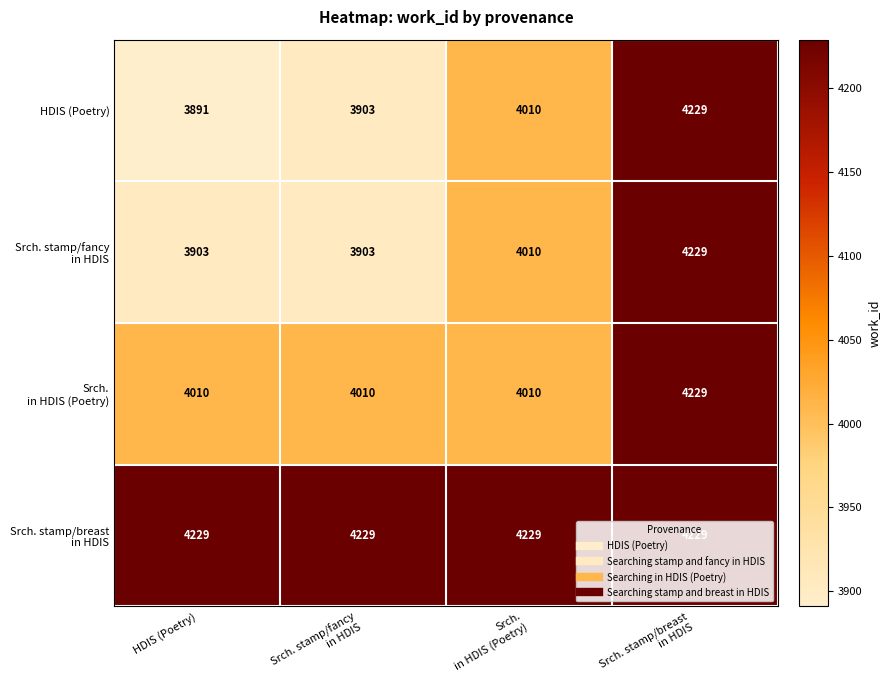

At how many categories does at least one series exceed 4074?

4